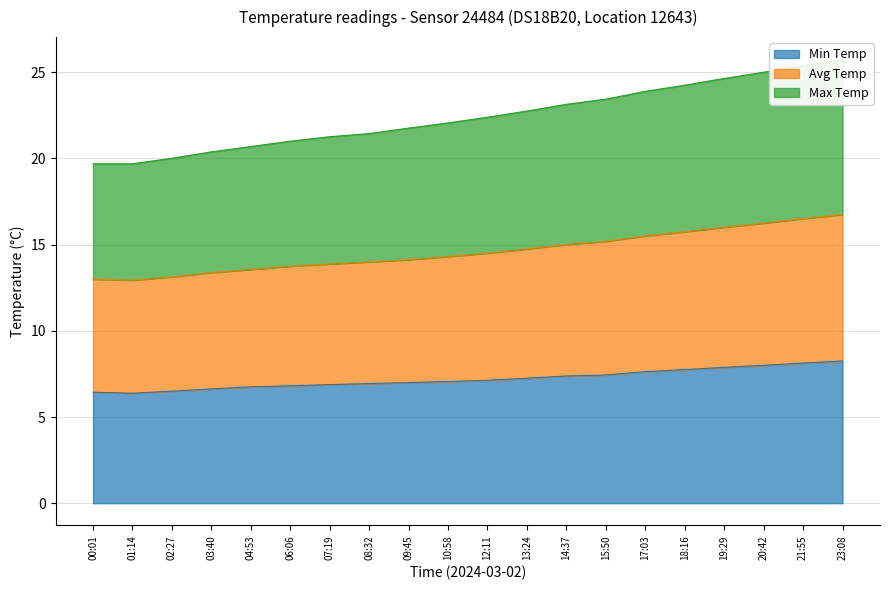

How many data points does each series have?

20